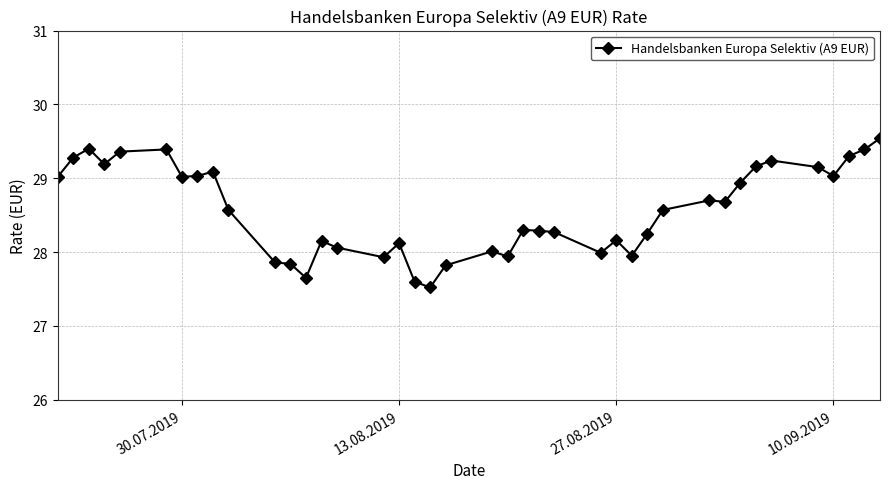

What is the value of the 24th point from the left?

28.3